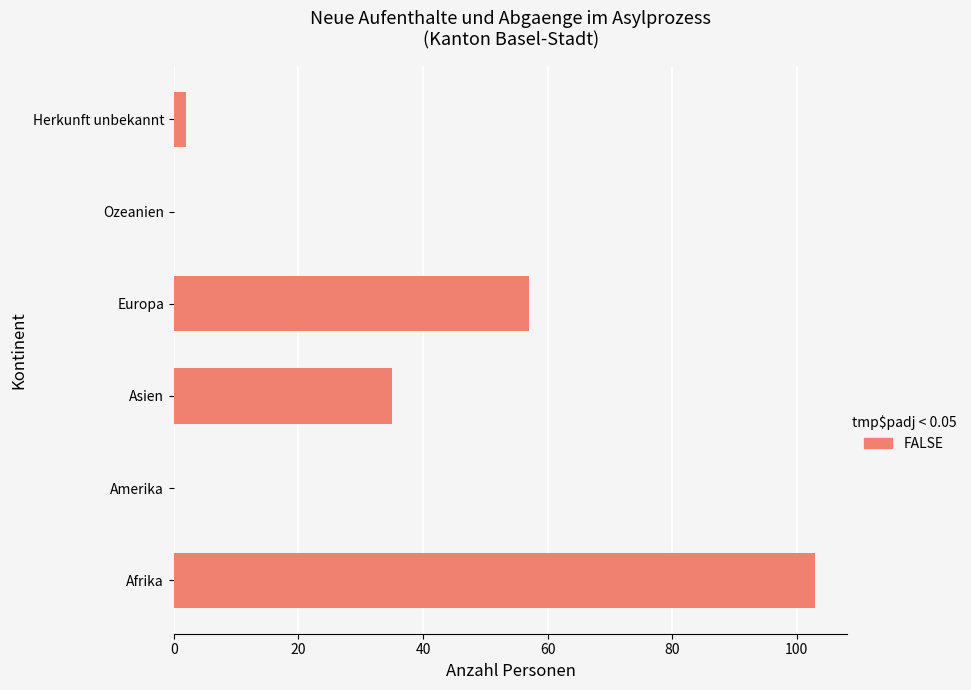

Reading bottom to top, what are all the values shown in this chart?

Afrika=103	Amerika=0	Asien=35	Europa=57	Ozeanien=0	Herkunft unbekannt=2